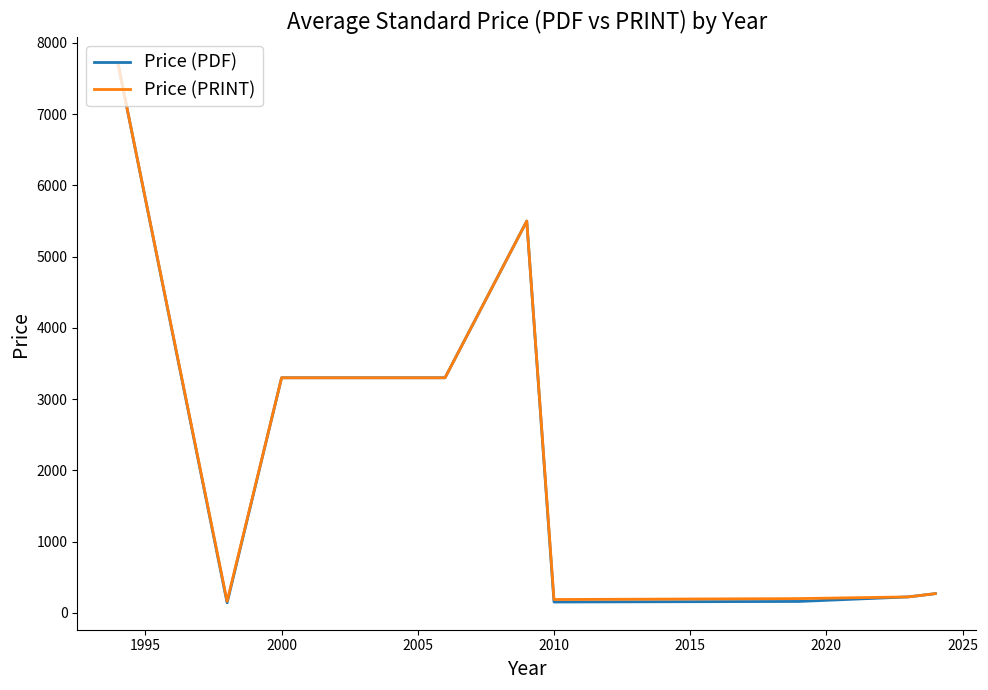

Which series has the widest spread of values?

Price (PDF)